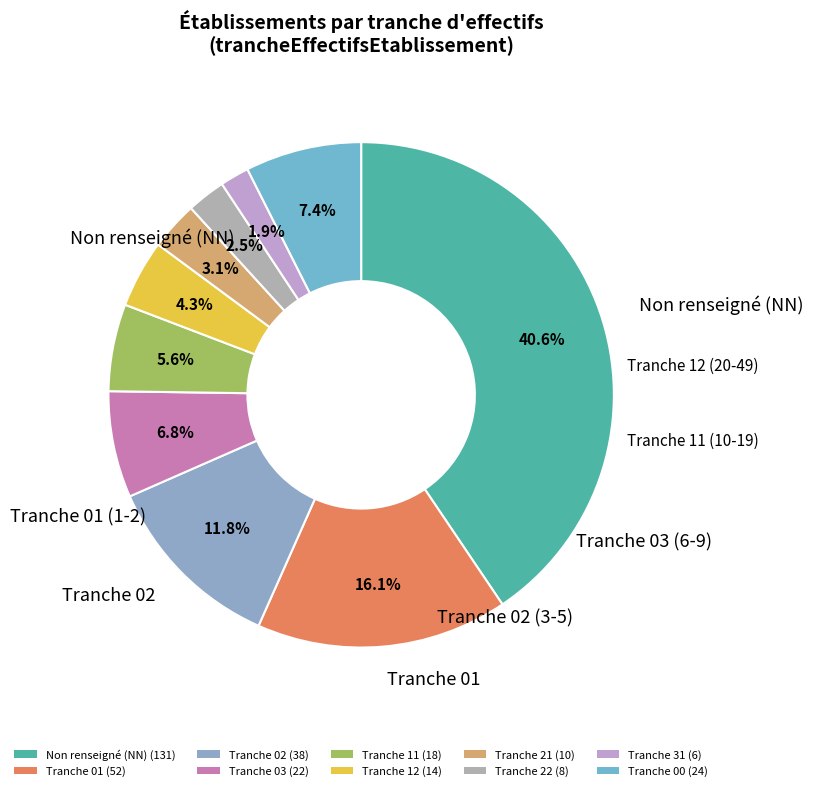

How many slices are in this pie chart?

10